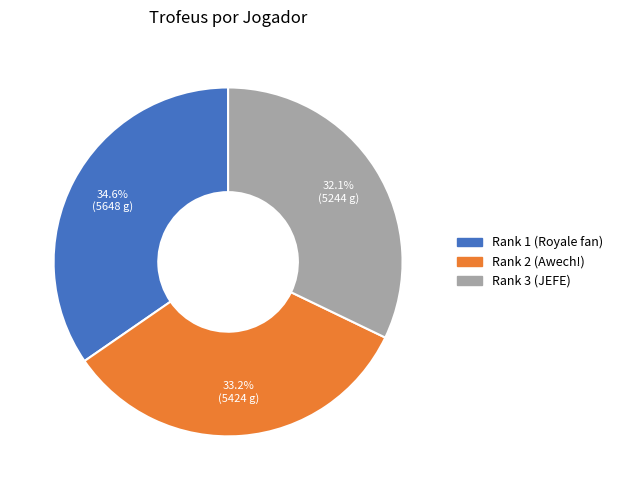

What percentage is the Rank 1 (Royale fan) slice, to the nearest percent?

35%